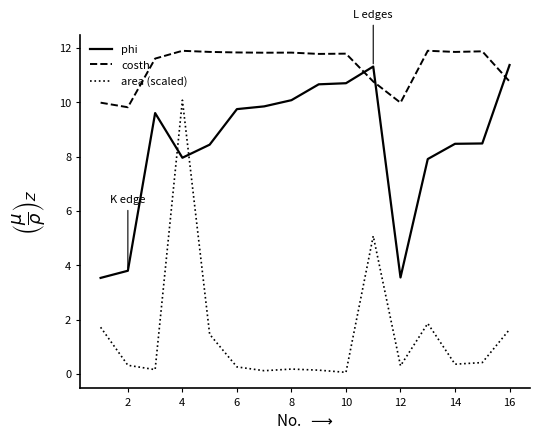

List the series in order of their overall mean, highest first.

costh, phi, area (scaled)